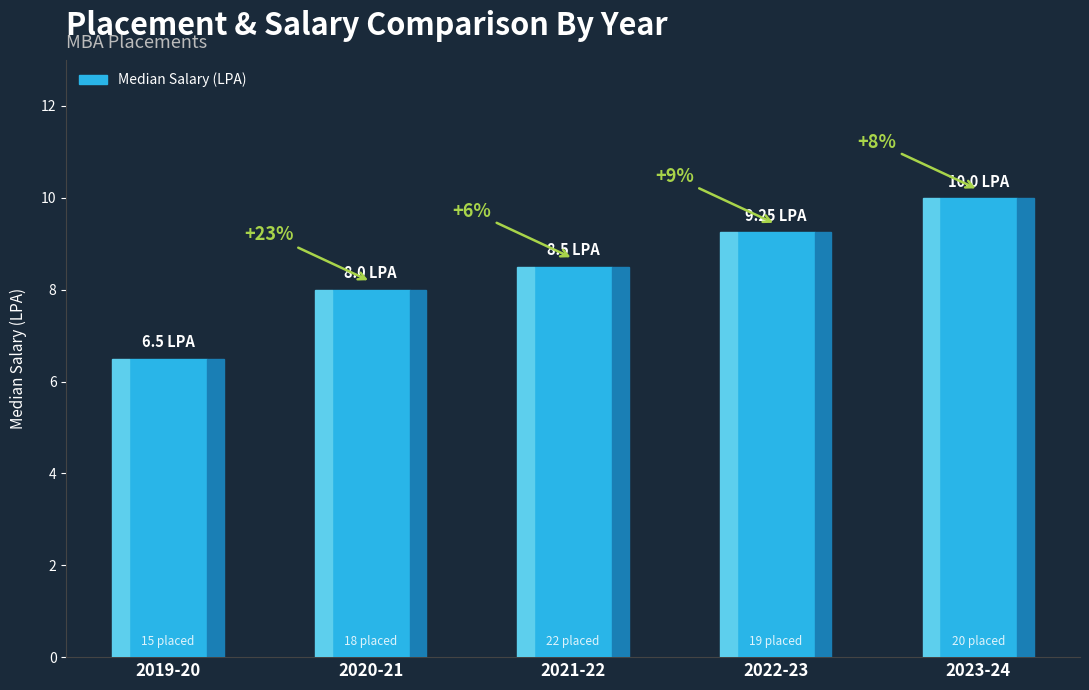

The chart shows a value of 4.4 at 2022-23. True or false?

False